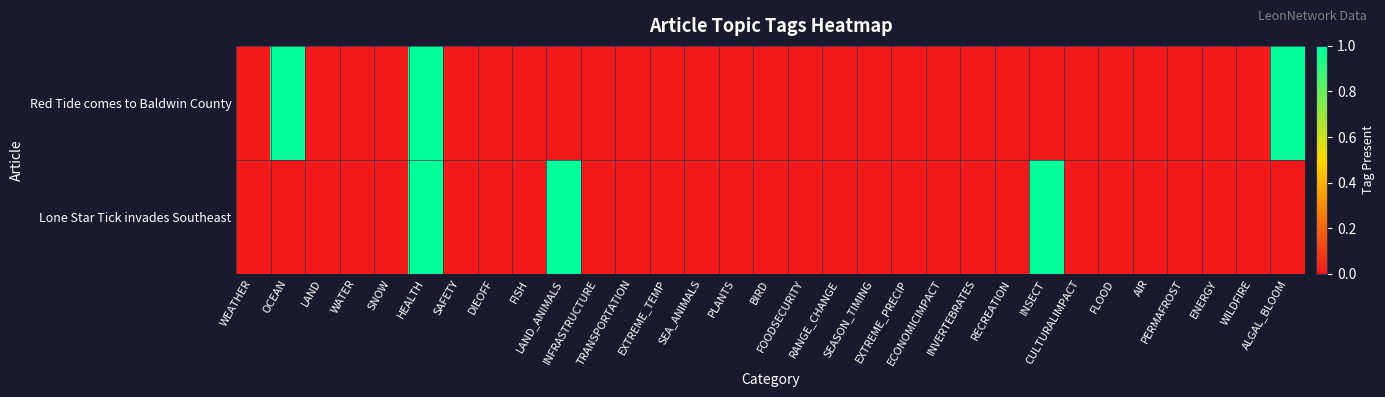

What is the total value across all series at HEALTH?

2